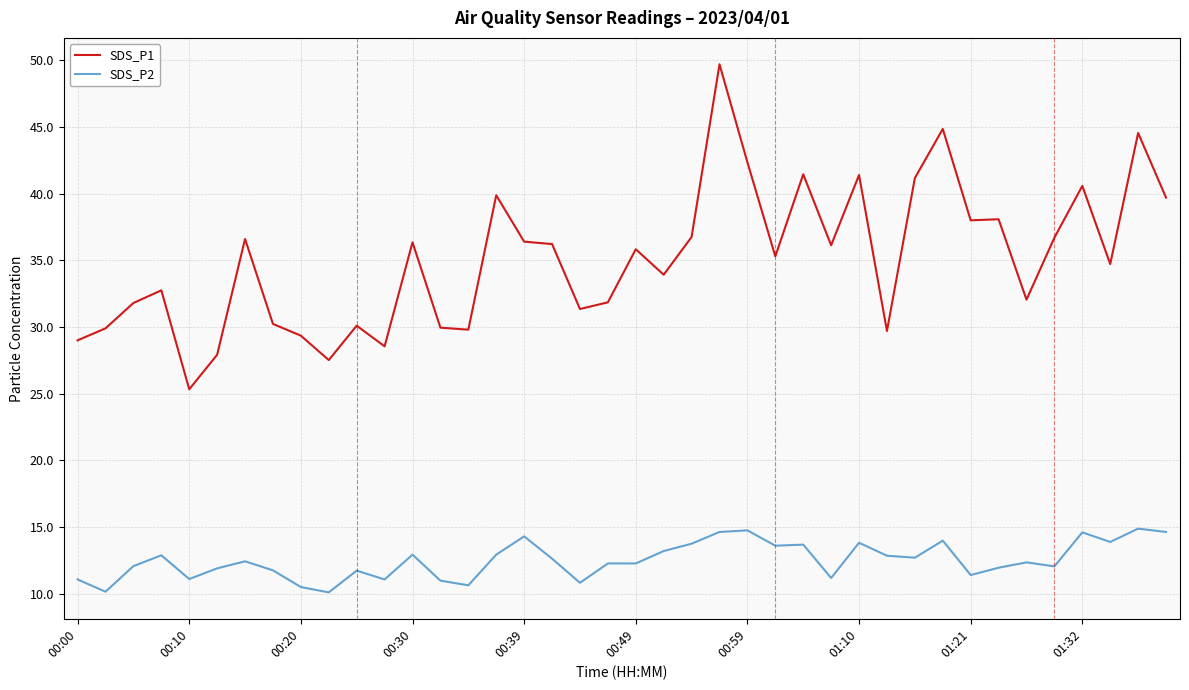

Which series has the largest range (max minus min)?

SDS_P1